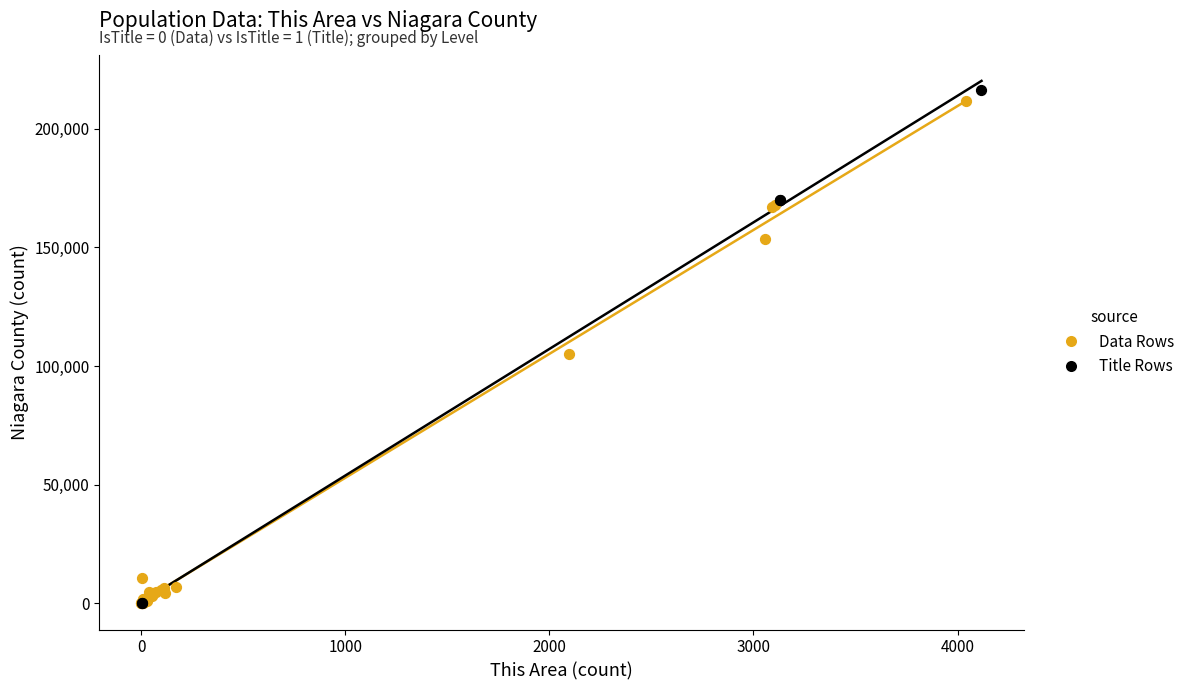

What are all the series names shown in the legend?

Data Rows, Title Rows